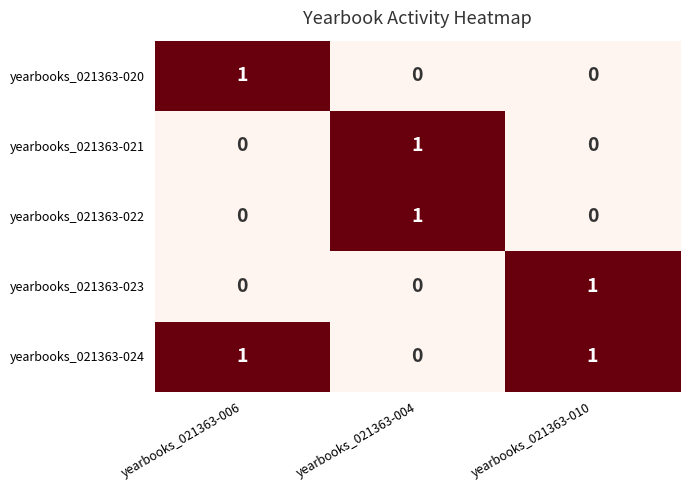

What is the greatest value displayed?

1